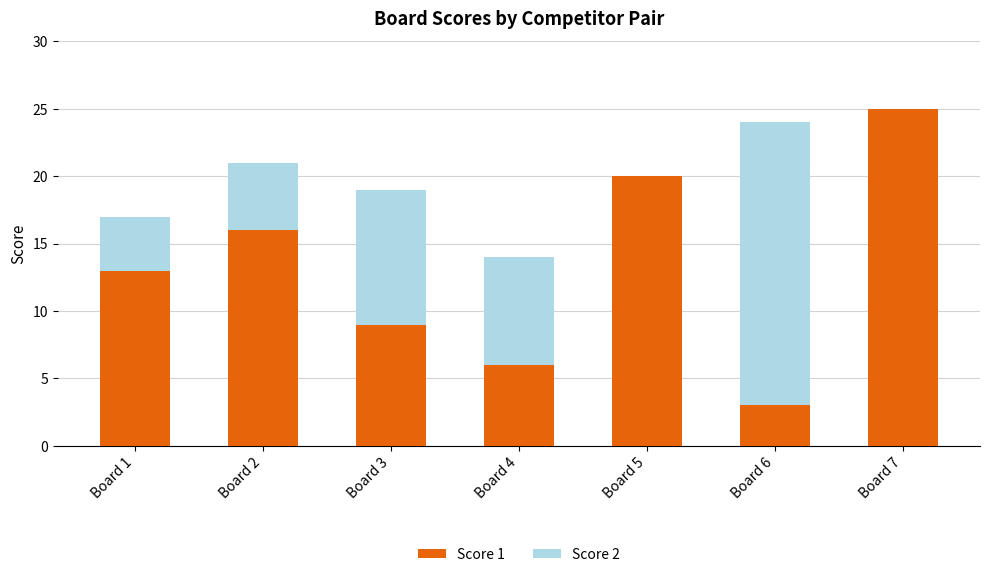

At which label does Score 1 reach its peak?

Board 7